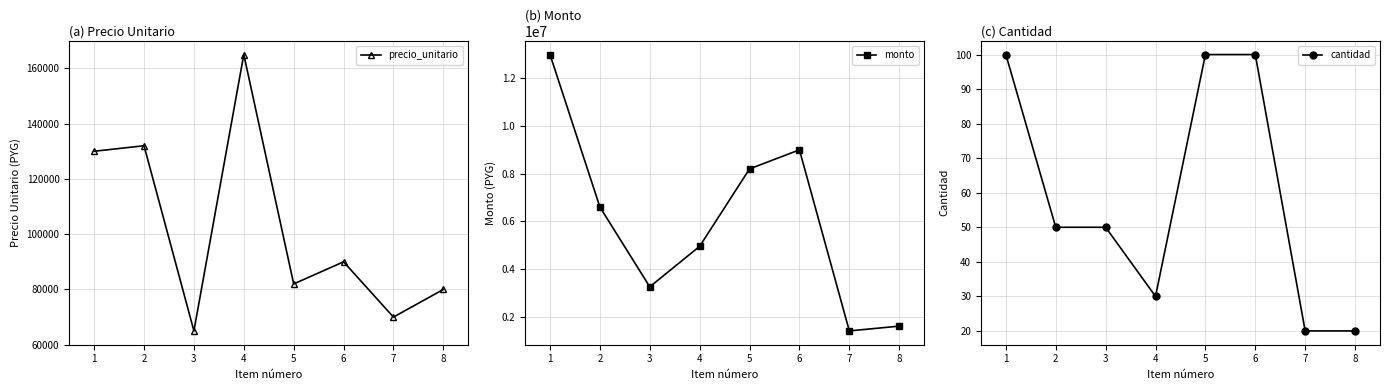

True or false: precio_unitario has a value of 52000 at 1.

False